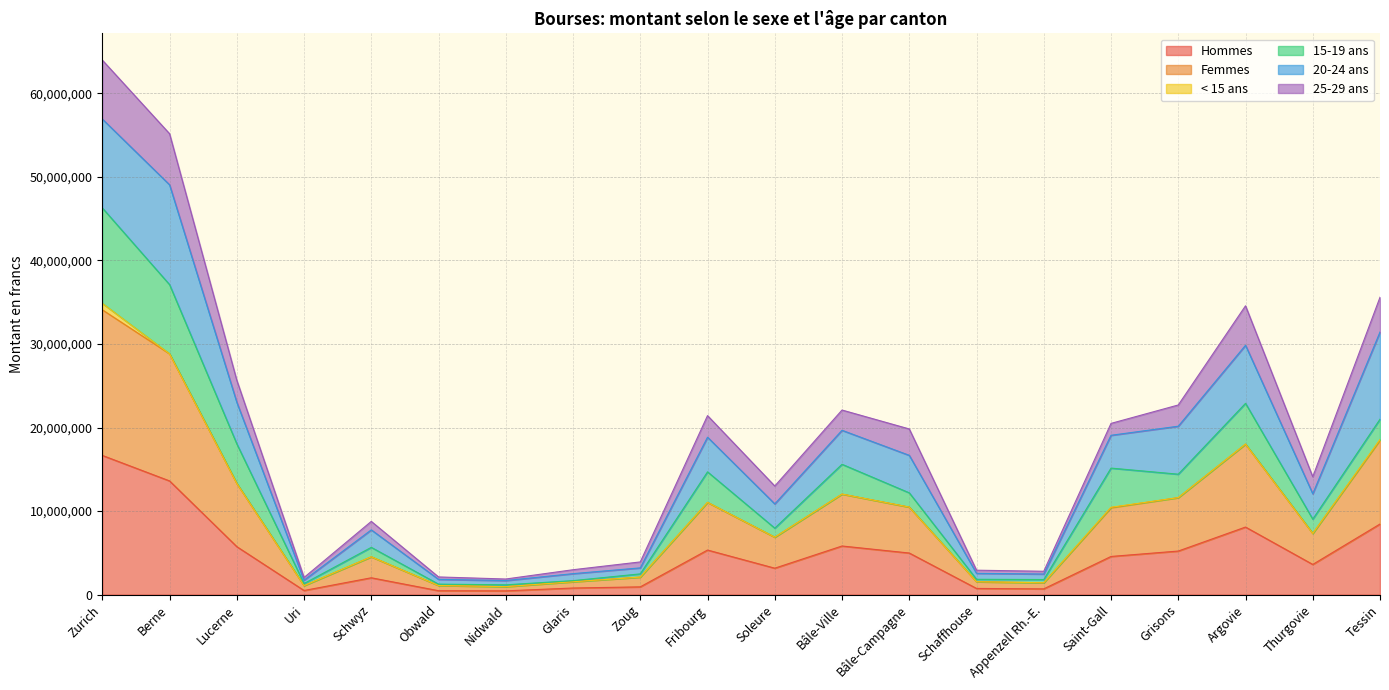

Which category has the highest value in the Hommes series?

Zurich